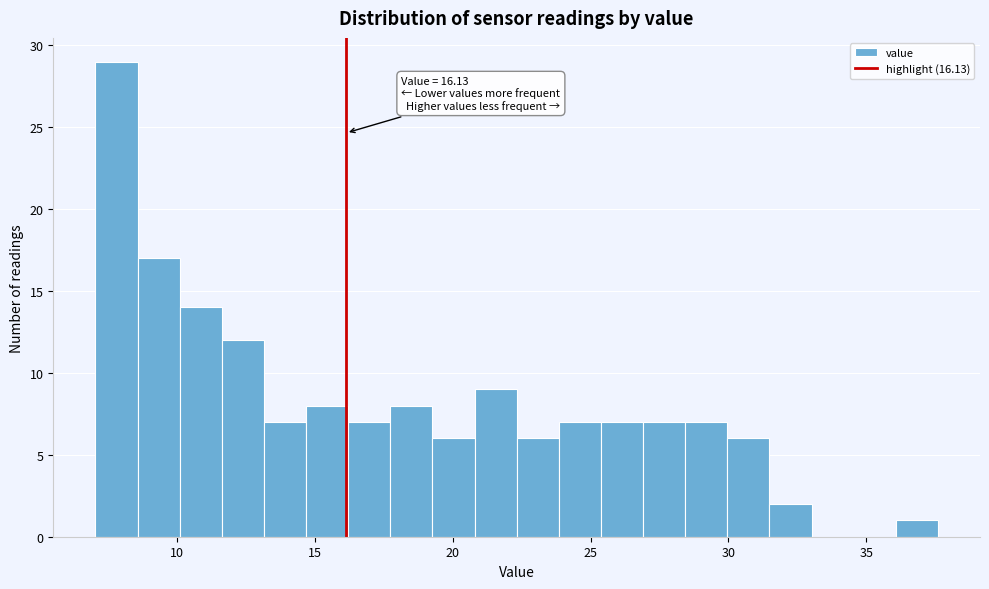

Around what value on the x-axis is the tallest bar? Give the approximate position of its centre, as read against the axis.

8.0